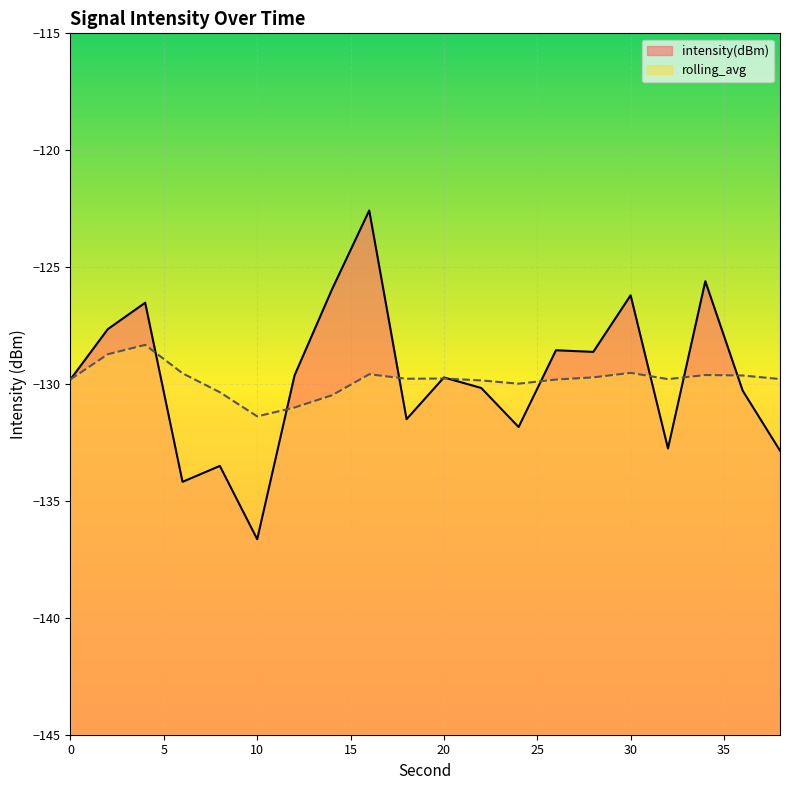

Between 0 and 18, which series saw the biggest shift?

intensity(dBm)